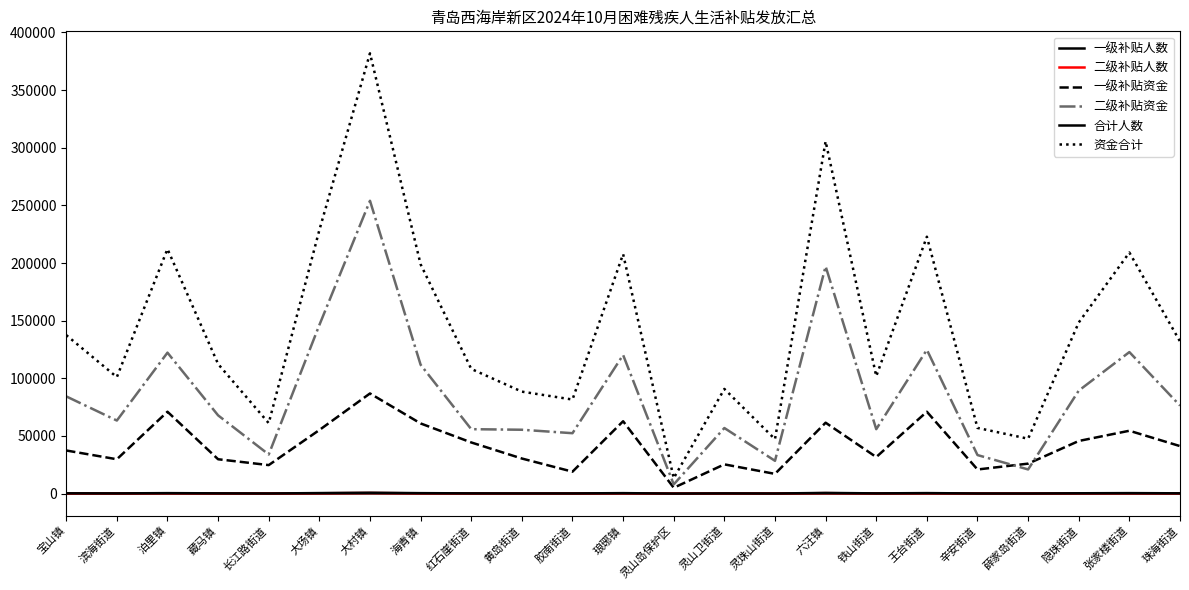

What is the label of the 16th point from the right?

海青镇